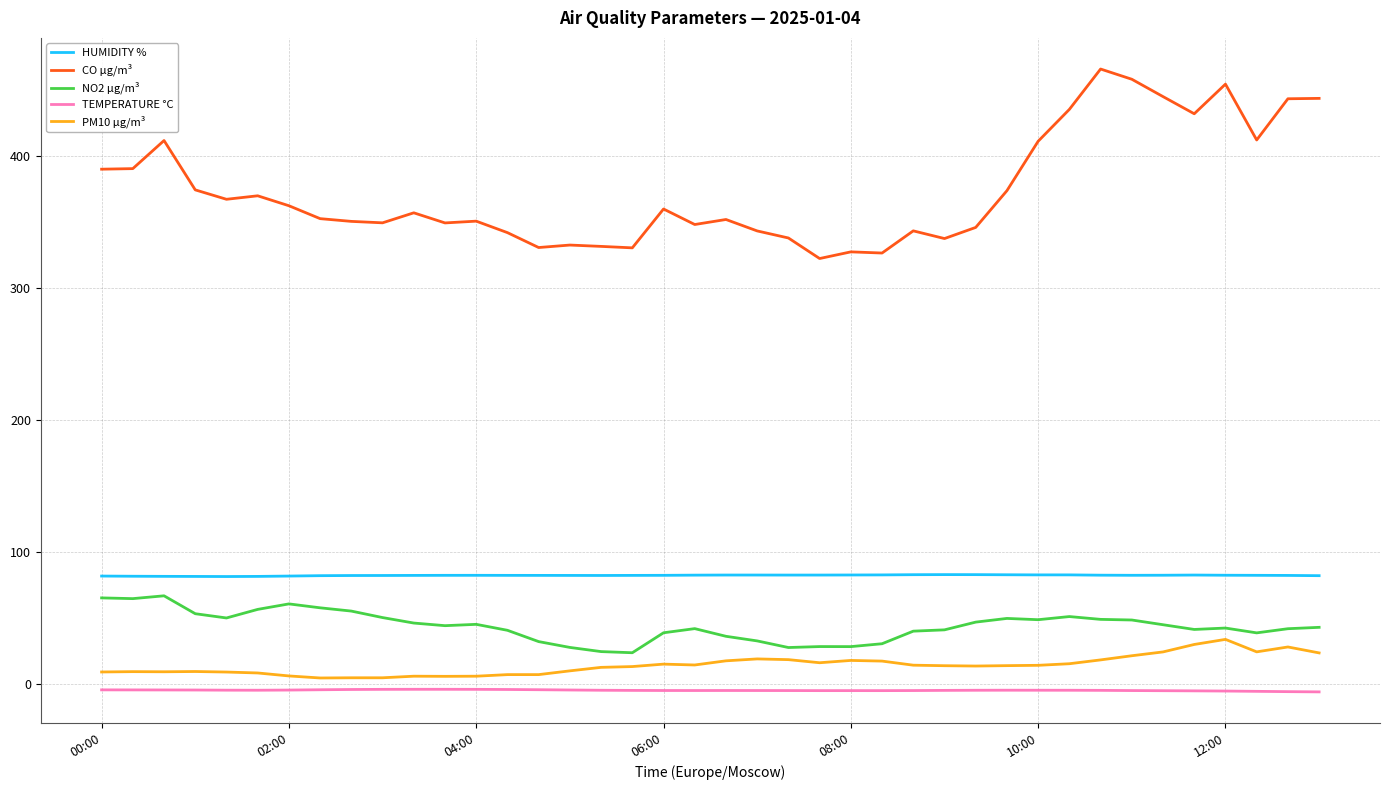

Which series has the largest total across all categories?

CO µg/m³